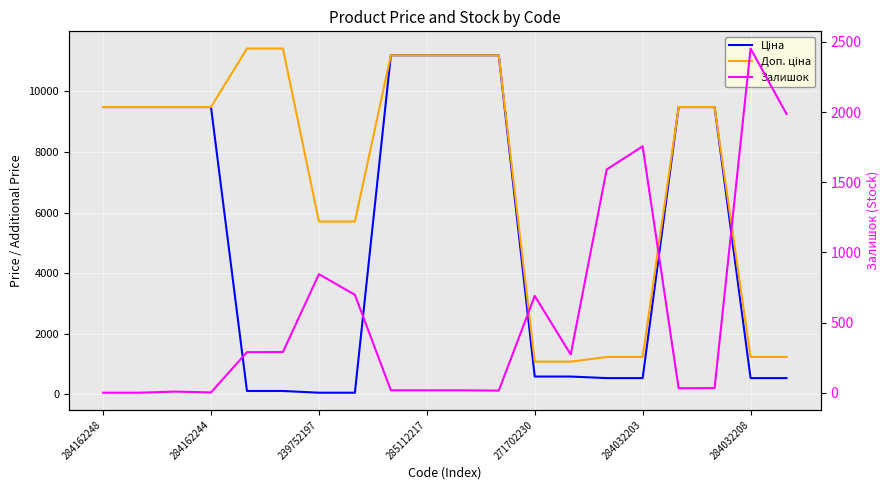

Read the Залишок value at 17.

33.0